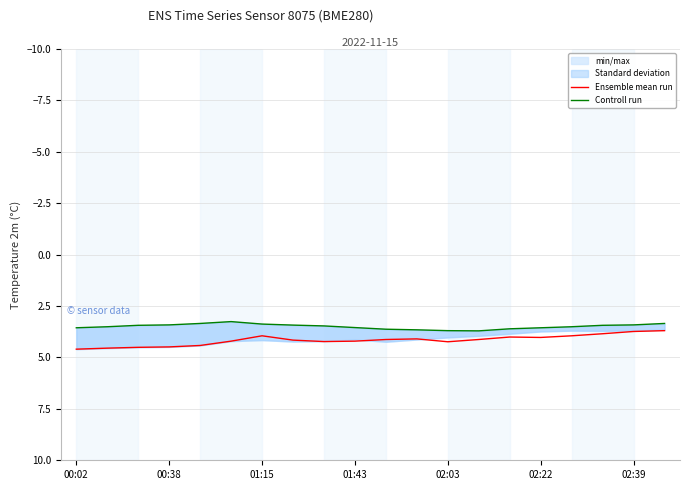

True or false: Controll run and Ensemble mean run intersect in this chart.

False